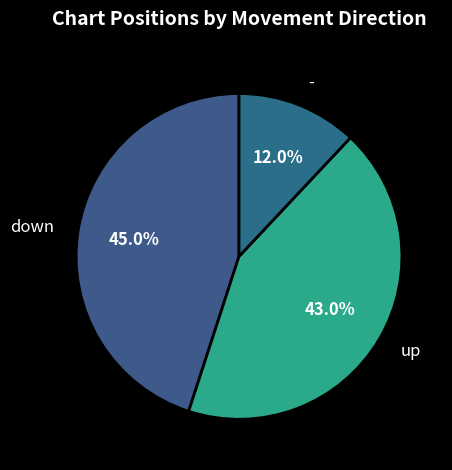

What is the total percentage of - and down?

57.0%